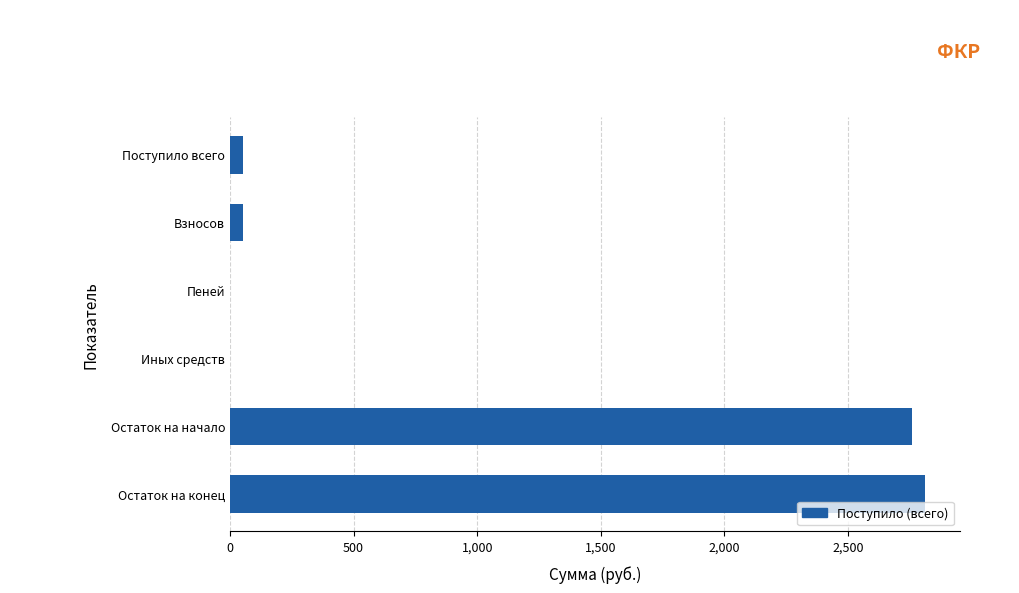

What is the sum of the values at Иных средств and Остаток на конец?

2812.1